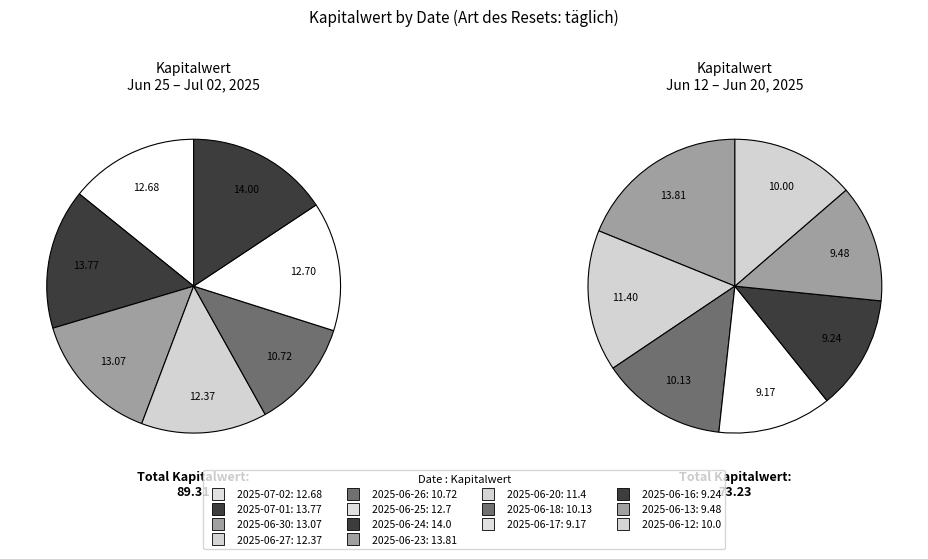

To the nearest percent, what is the average slice percentage?

7%